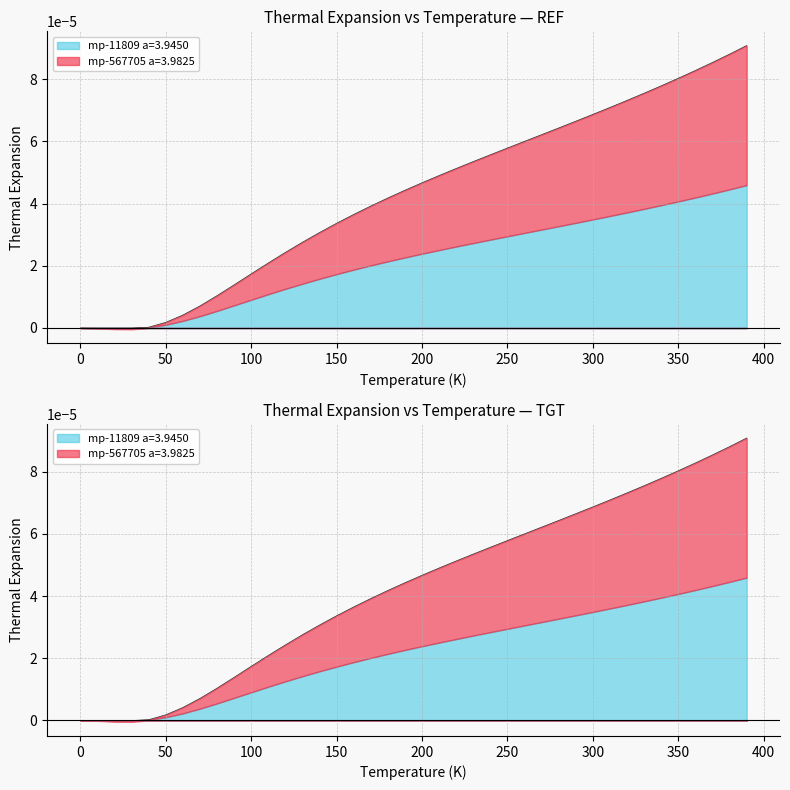

What are all the series names shown in the legend?

mp-11809 a=3.9450, mp-567705 a=3.9825